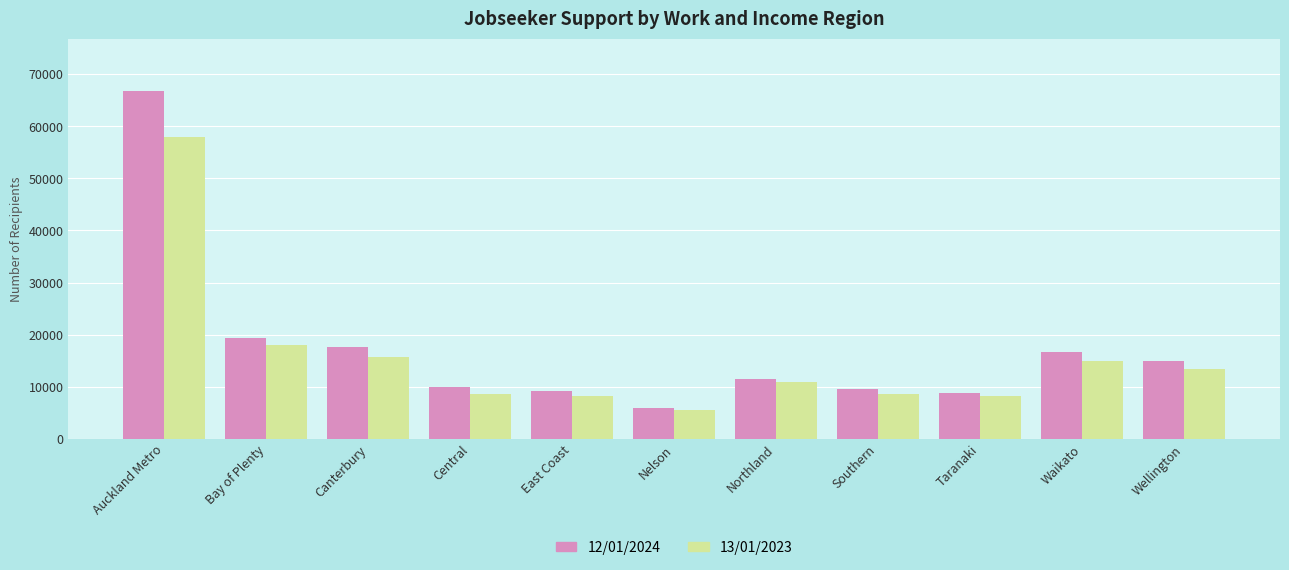

What is the difference between the maximum and minimum values in the 12/01/2024 series?

60867